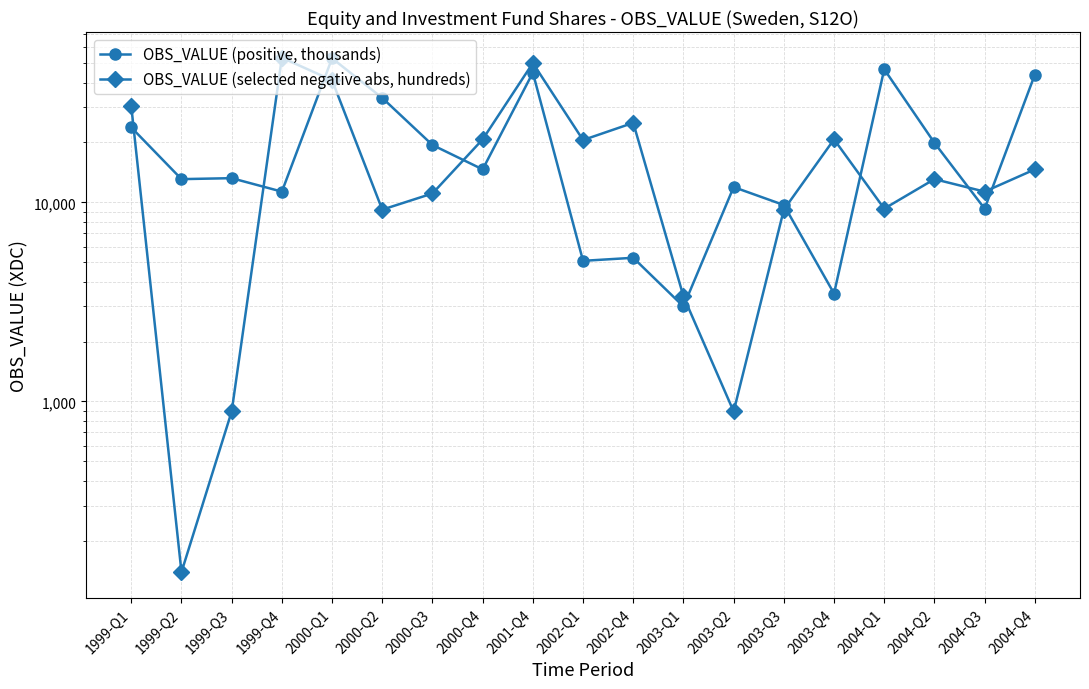

At which category is the sum across all series the highest?

2001-Q4